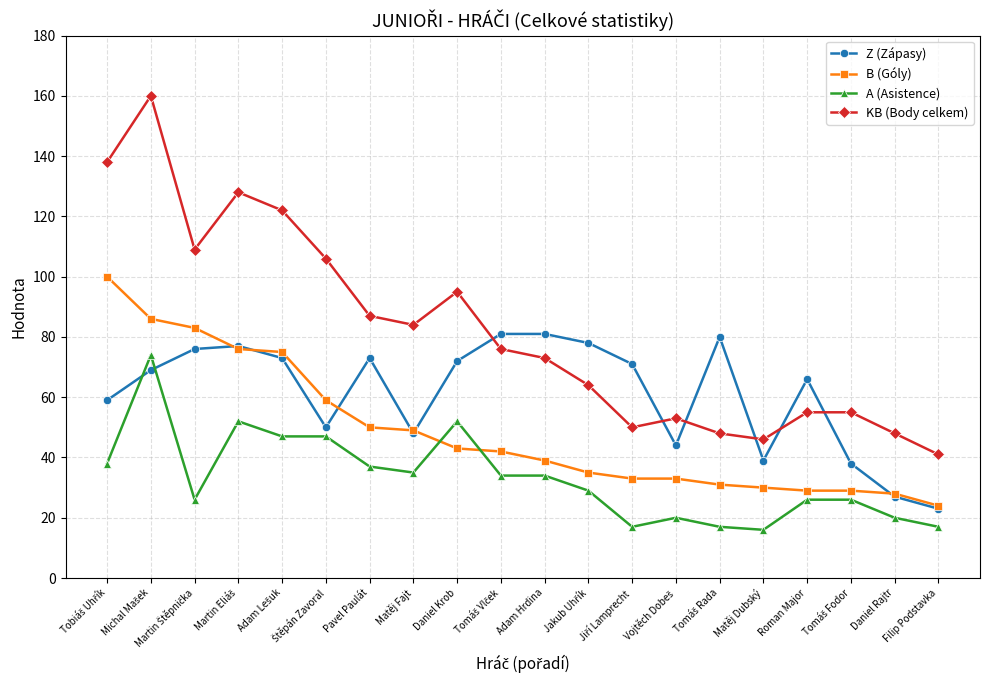

True or false: KB (Body celkem) and B (Góly) intersect in this chart.

False